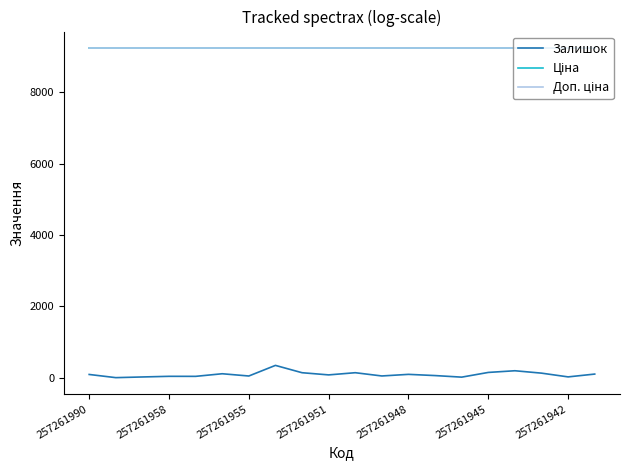

Which series has the largest range (max minus min)?

Залишок